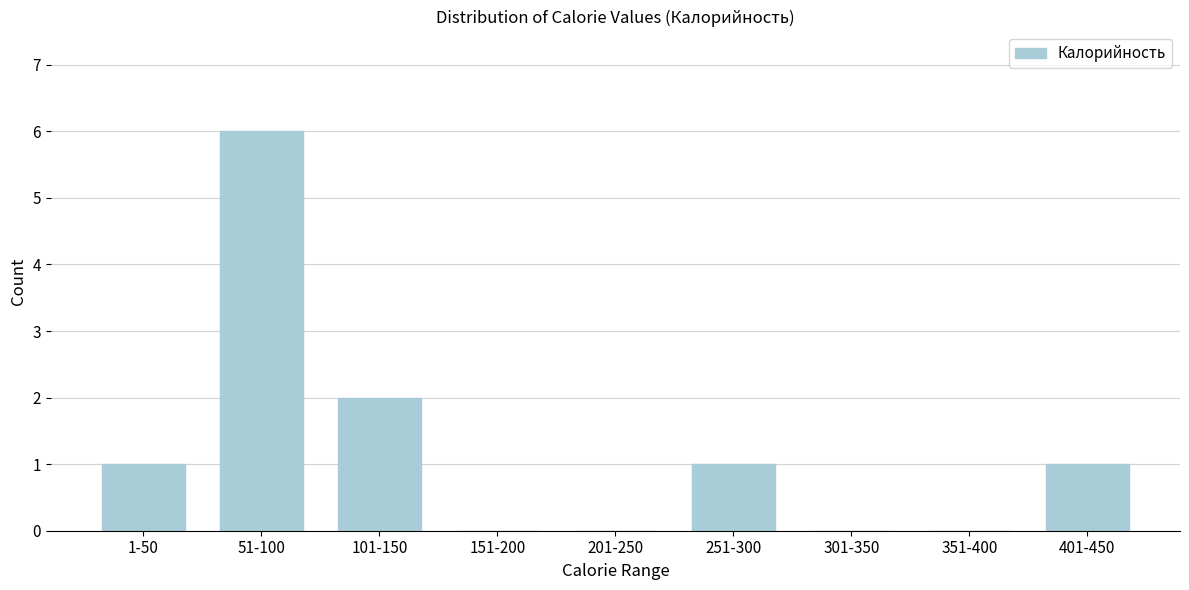

Reading left to right, transcribe all the data shown in this chart.

1-50=1	51-100=6	101-150=2	151-200=0	201-250=0	251-300=1	301-350=0	351-400=0	401-450=1